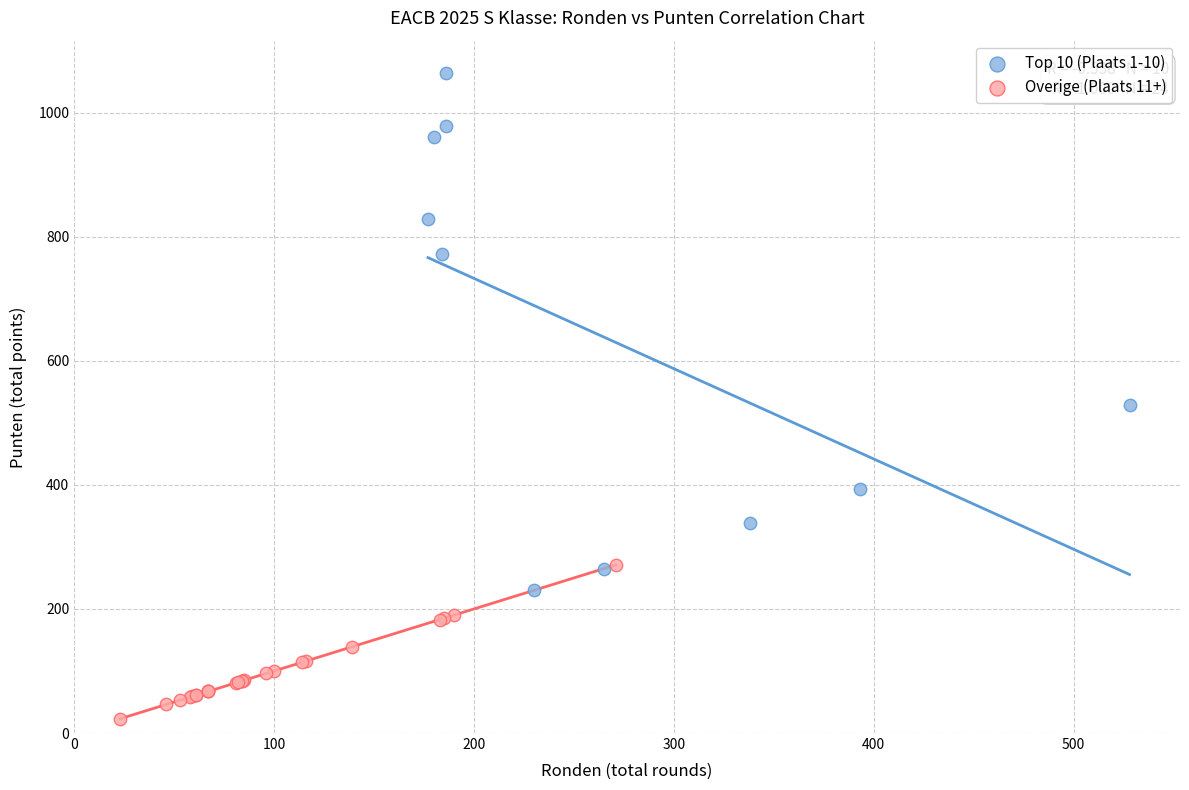

Which series reaches the minimum Y coordinate?

Overige (Plaats 11+)